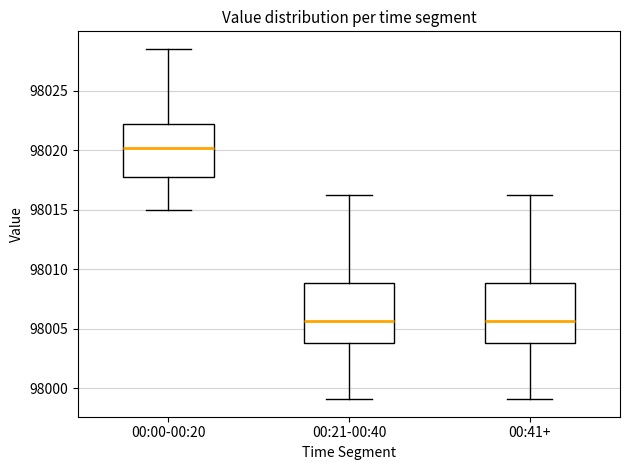

Reading left to right, transcribe this box plot: for each box, give where its median line is, the range the box spans, and where its two whiskers end, as read against the y-axis. The values are not printed on the chart, so give them approximately, as read against the axis.

00:00-00:20: median 98020.0, box 98018.0 to 98022.0, whiskers 98015.0 to 98028.5
00:21-00:40: median 98005.5, box 98004.0 to 98009.0, whiskers 97999.0 to 98016.0
00:41+: median 98005.5, box 98004.0 to 98009.0, whiskers 97999.0 to 98016.0